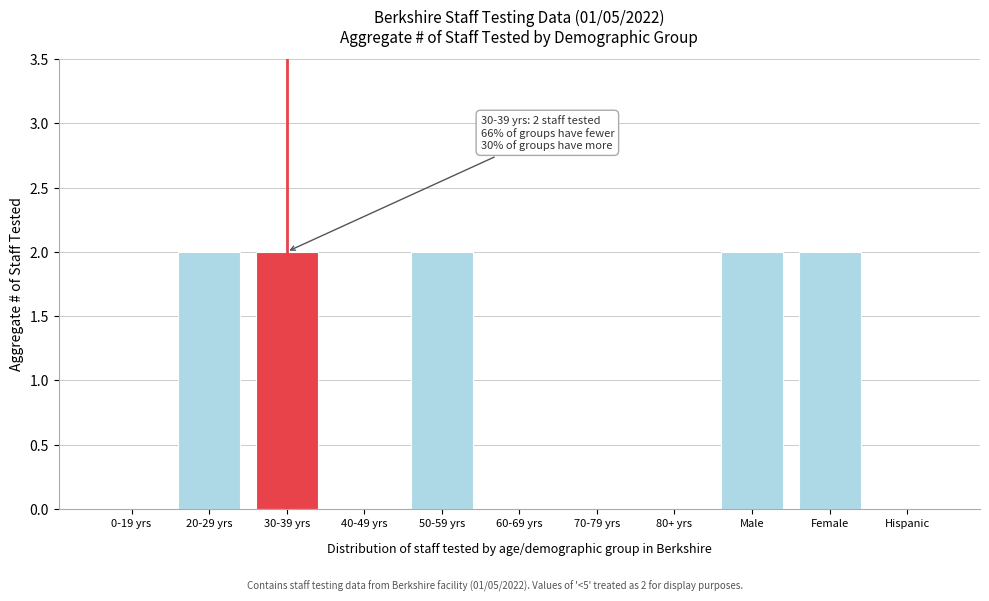

Reading left to right, list all the values displayed in this chart.

0-19 yrs=0	20-29 yrs=2	30-39 yrs=2	40-49 yrs=0	50-59 yrs=2	60-69 yrs=0	70-79 yrs=0	80+ yrs=0	Male=2	Female=2	Hispanic=0